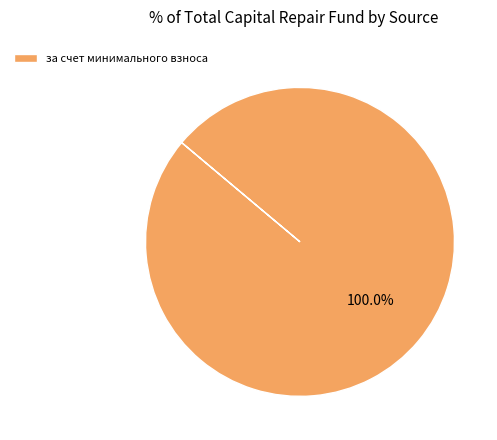

True or false: за счет минимального взноса accounts for 100% of the total.

True